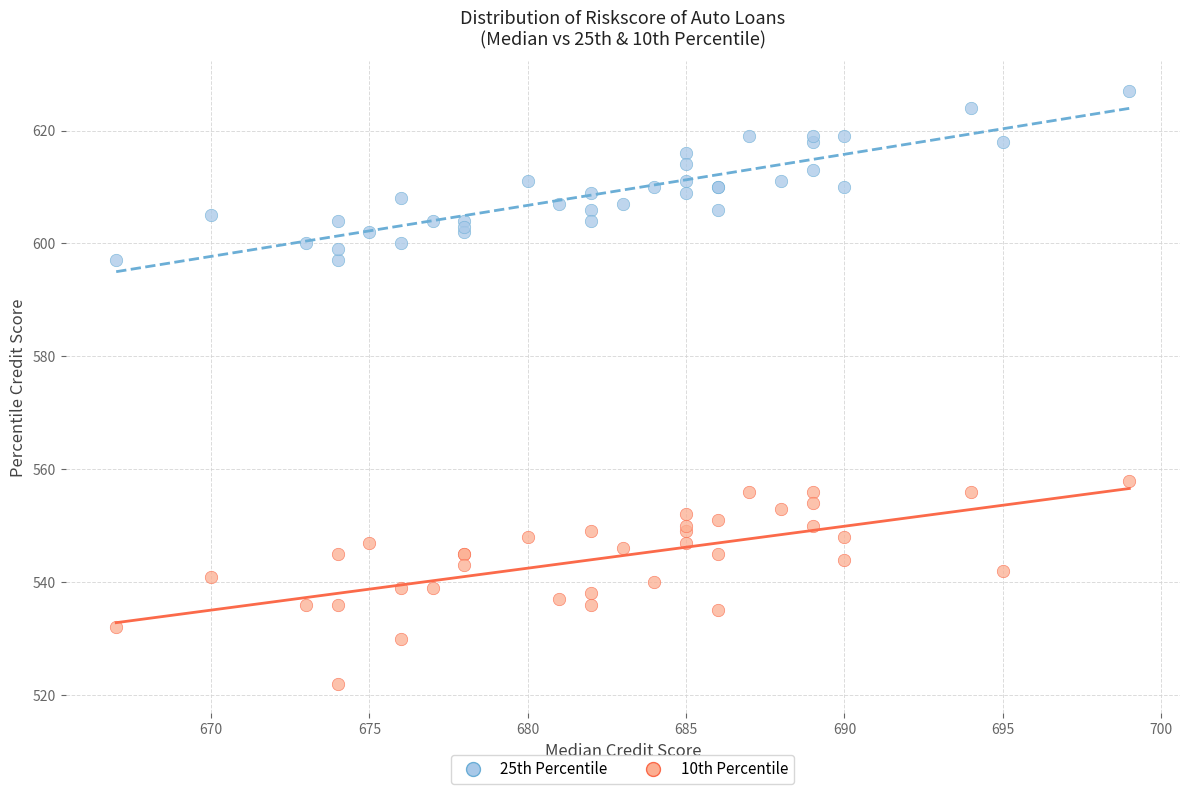

Across all series, what Y value is closest to 574?

558